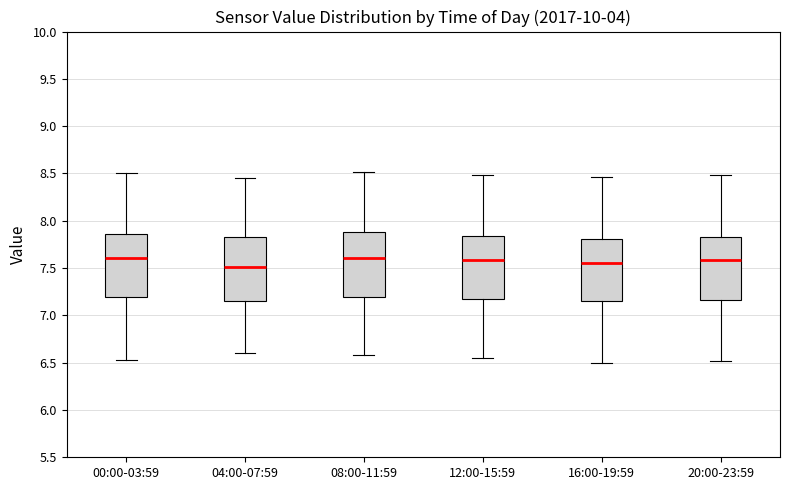

Reading left to right, transcribe this box plot: for each box, give where its median line is, the range the box spans, and where its two whiskers end, as read against the y-axis. The values are not printed on the chart, so give them approximately, as read against the axis.

00:00-03:59: median 7.60, box 7.20 to 7.85, whiskers 6.55 to 8.50
04:00-07:59: median 7.50, box 7.15 to 7.85, whiskers 6.60 to 8.45
08:00-11:59: median 7.60, box 7.20 to 7.90, whiskers 6.60 to 8.50
12:00-15:59: median 7.60, box 7.20 to 7.85, whiskers 6.55 to 8.50
16:00-19:59: median 7.55, box 7.15 to 7.80, whiskers 6.50 to 8.45
20:00-23:59: median 7.60, box 7.15 to 7.85, whiskers 6.50 to 8.50